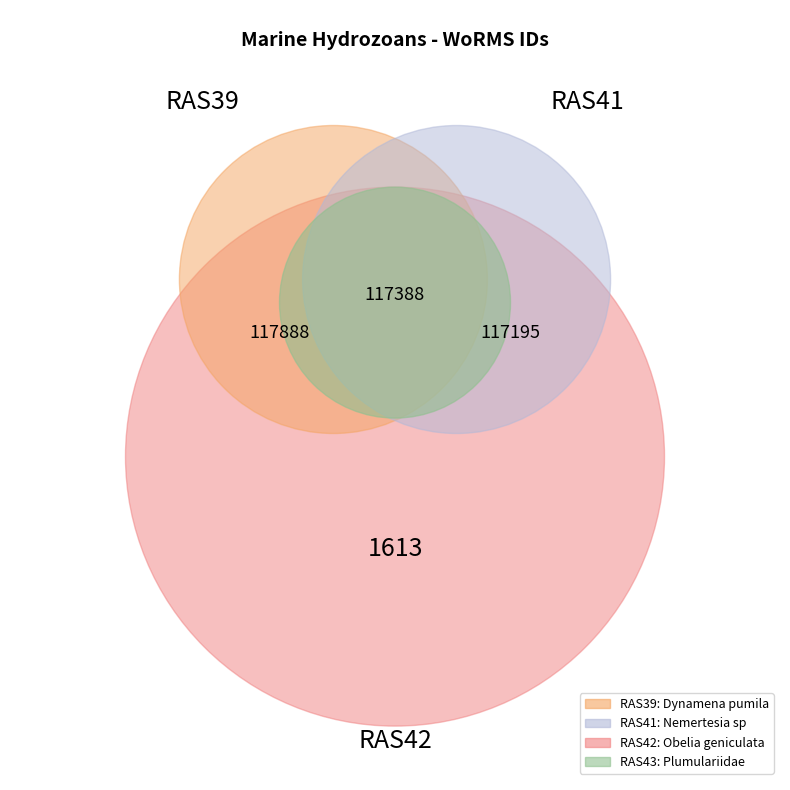

Rank the categories by value from highest to lowest.

RAS39, RAS42, RAS41, RAS43